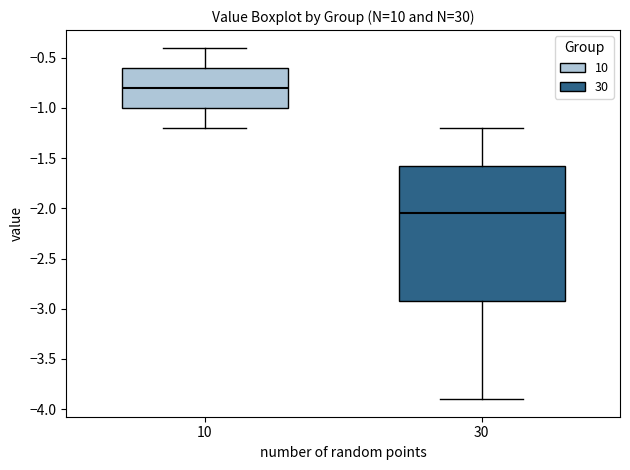

Which box has the lowest median line?

30